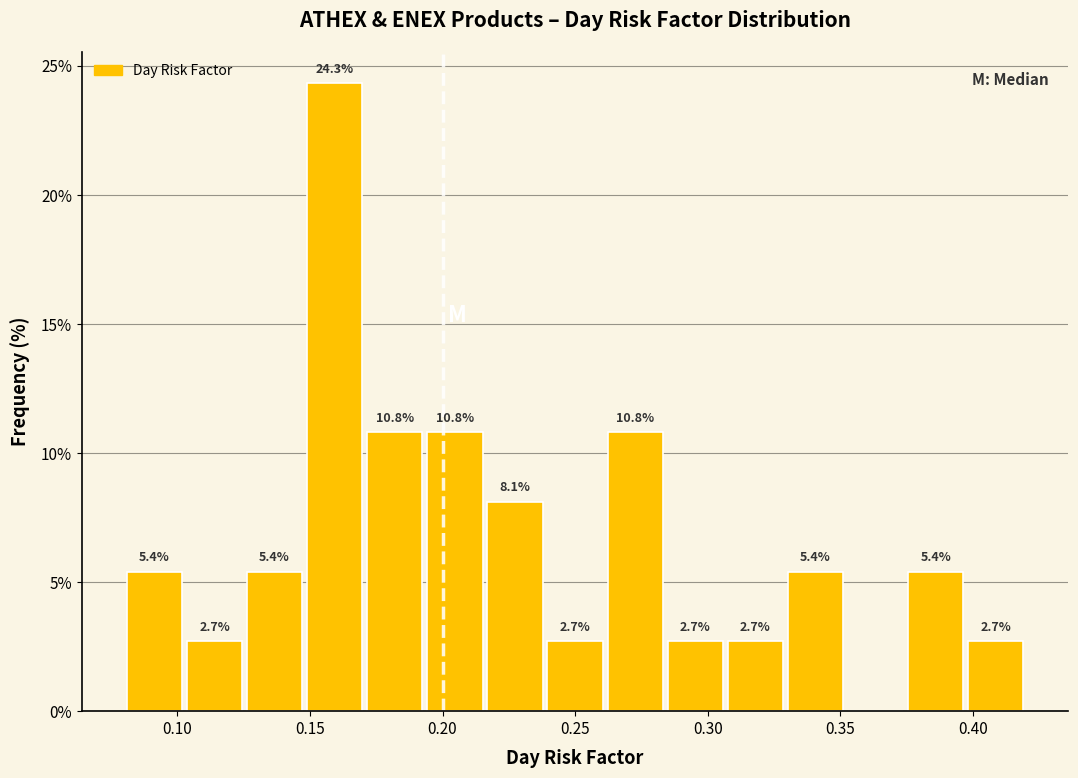

Which range on the x-axis has the tallest bar?

0.150 to 0.170